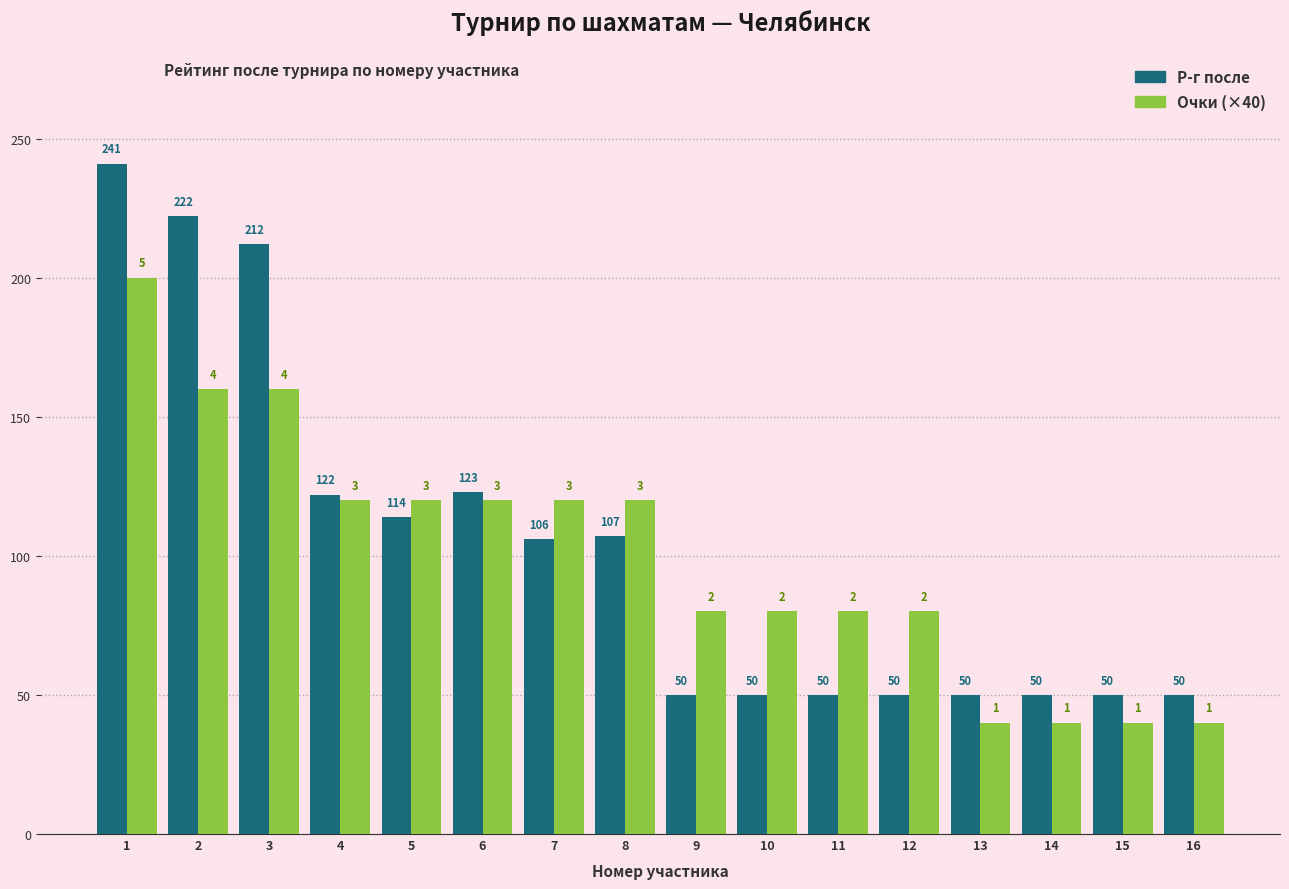

How many Очки (×40) values are between 80 and 120?

9